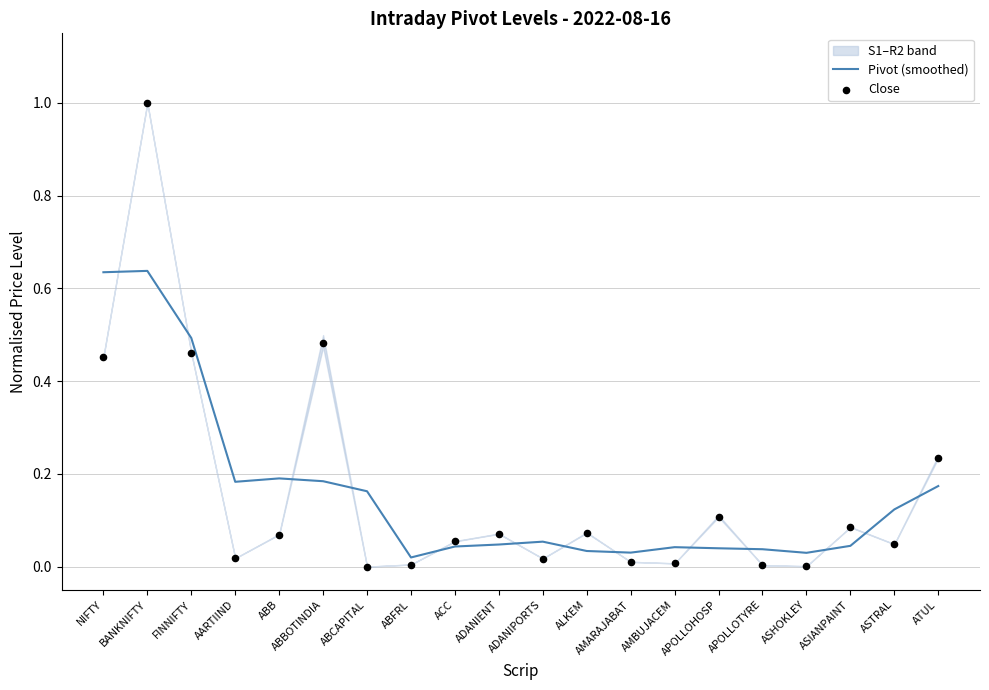

At how many categories does at least one series exceed 0?

20